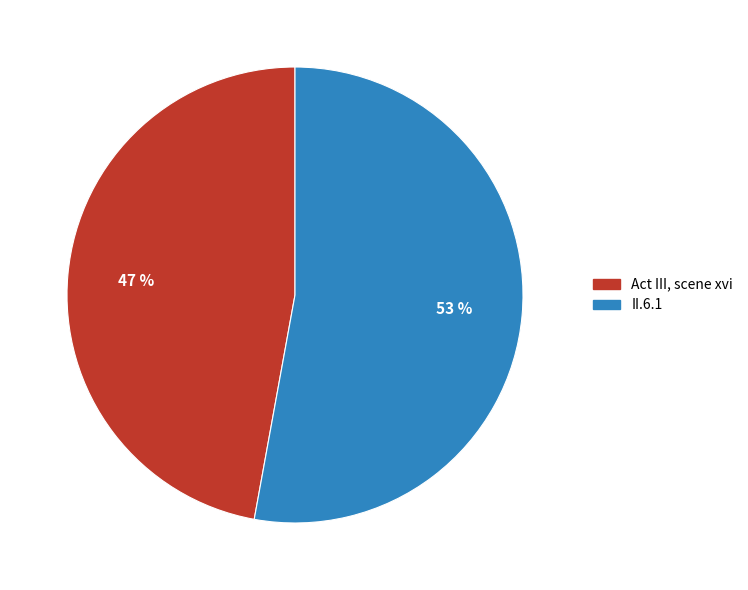

What percentage is the II.6.1 slice, to the nearest percent?

53%